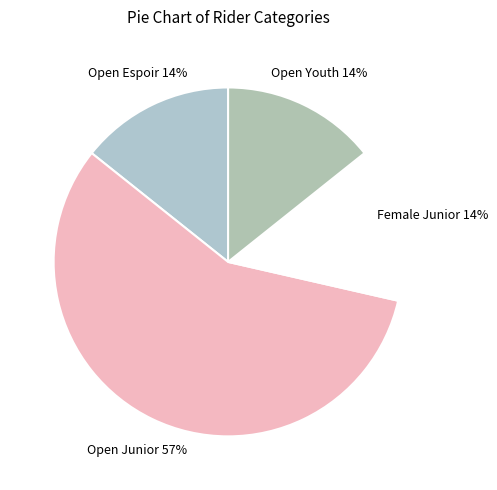

Is there any slice that represents more than half of the pie?

Yes